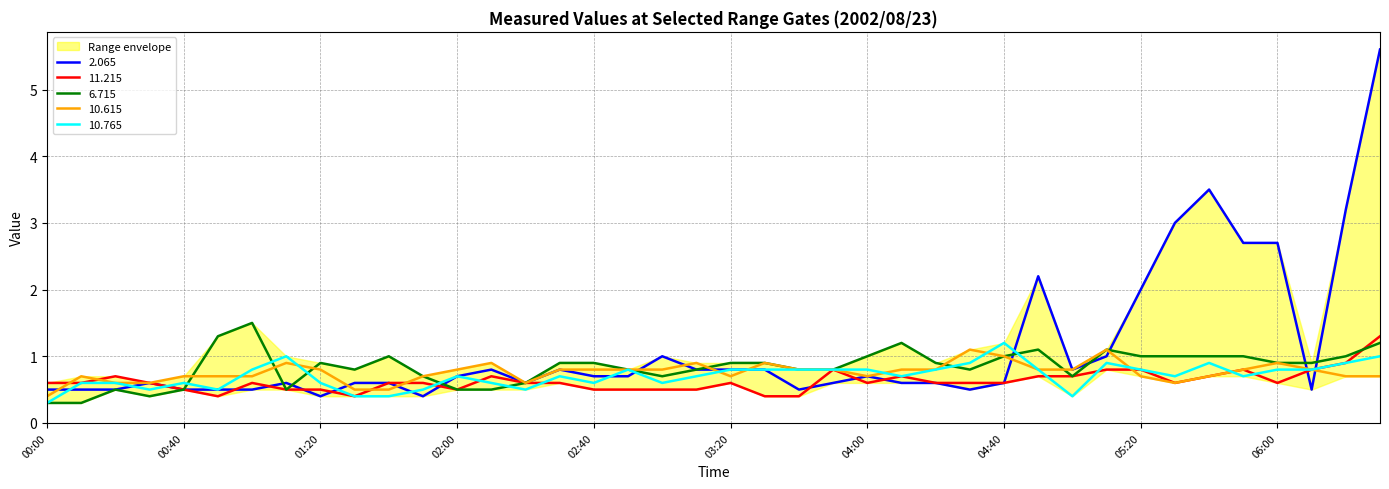

What is the approximate value of 11.215 at 2002/08/23 00:50?

0.4